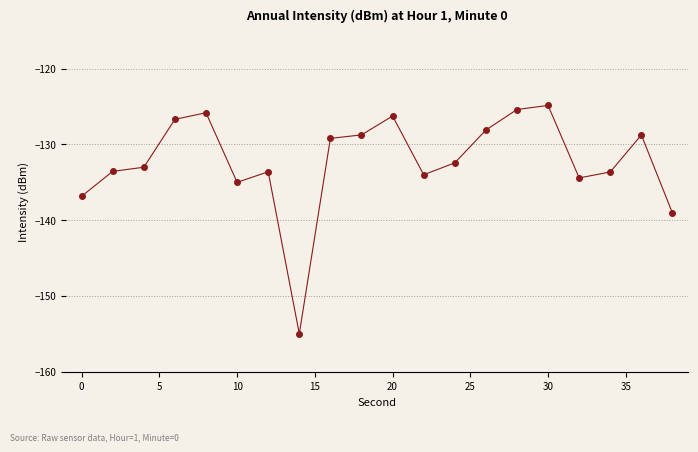

True or false: there are more than 2 points higher than both neighbors.

True